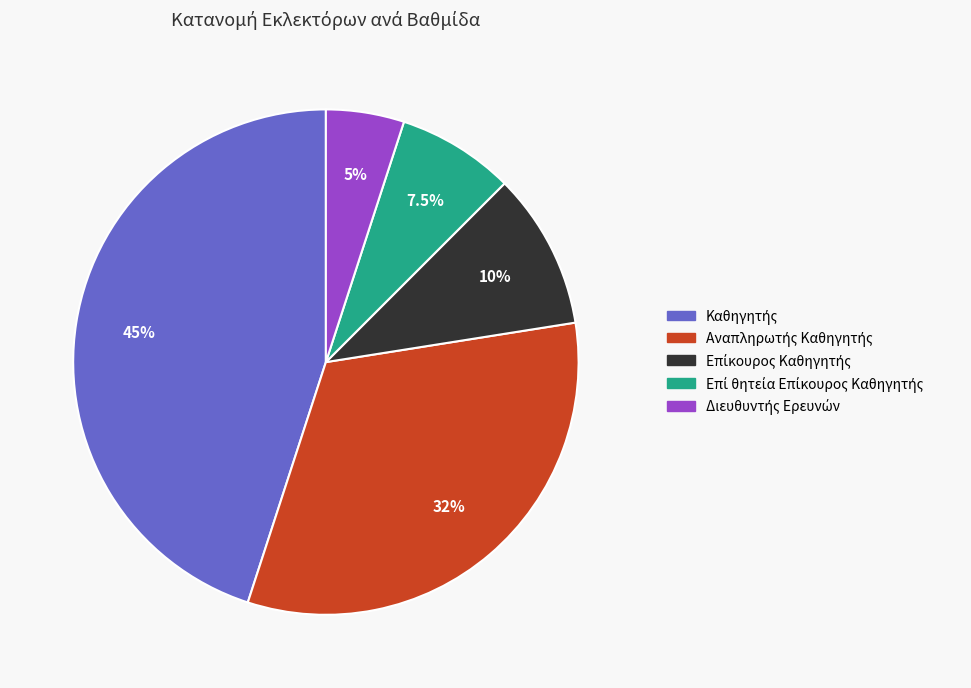

Is there any slice that represents more than half of the pie?

No